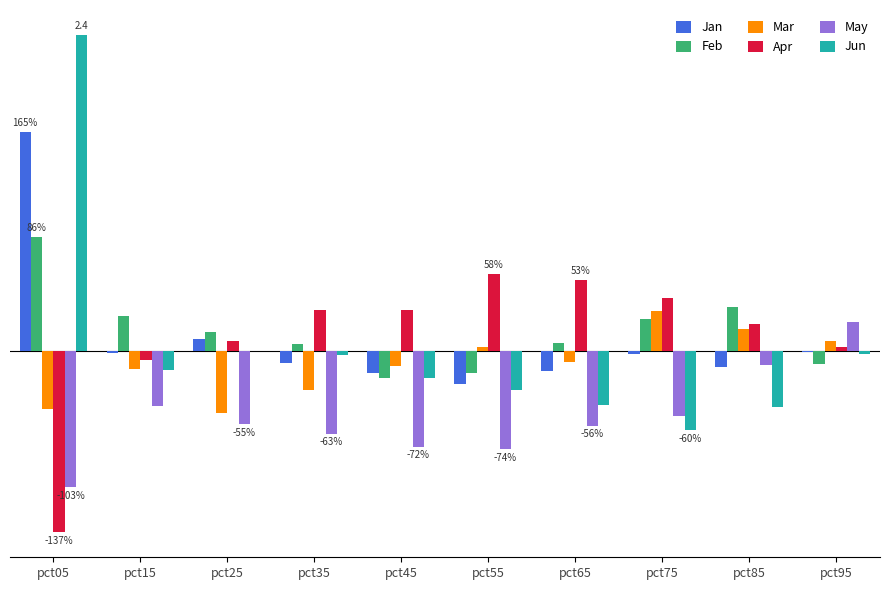

The Mar series shows -0.2 at pct15. True or false?

False